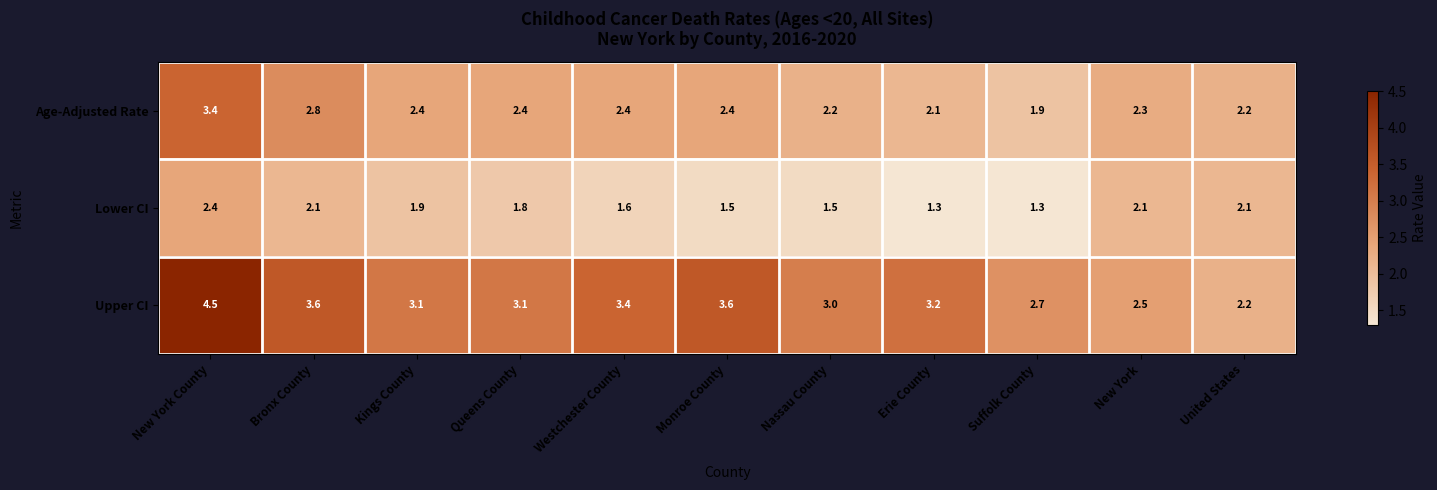

At which category is the sum across all series the highest?

New York County